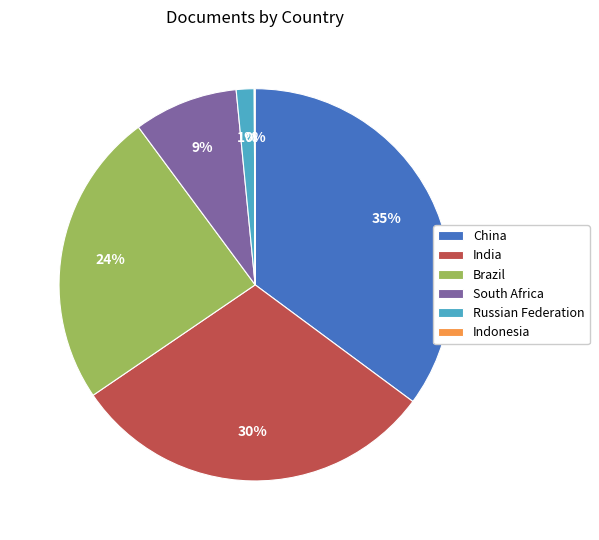

To the nearest percent, what is the average slice percentage?

17%